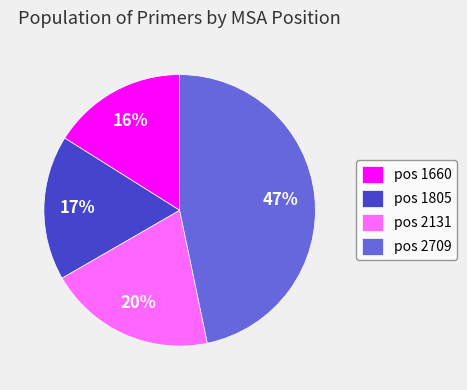

What is the smallest slice in the pie chart?

pos 1660